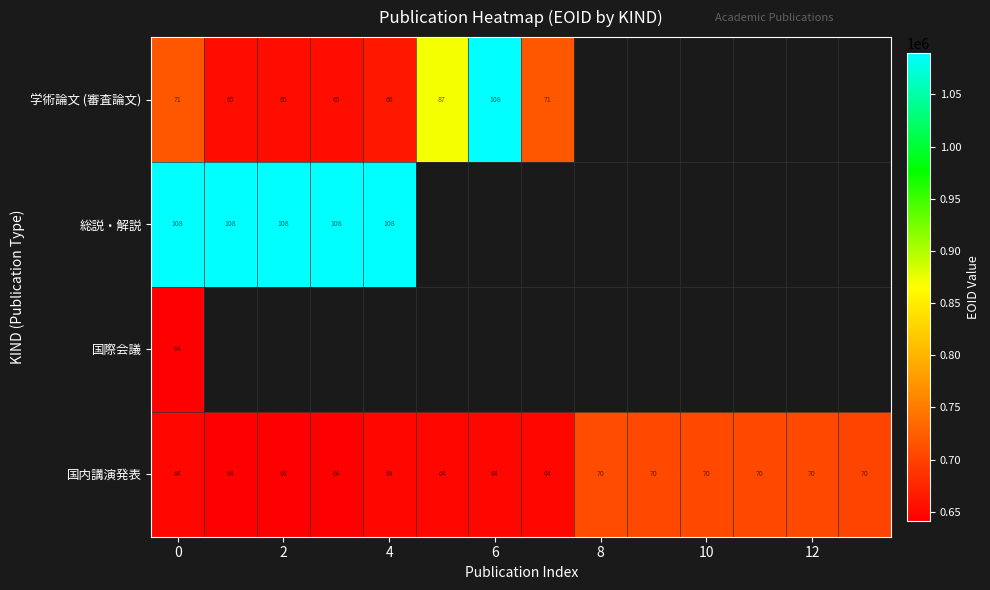

What value does the 国内講演発表 series have at 12?

70